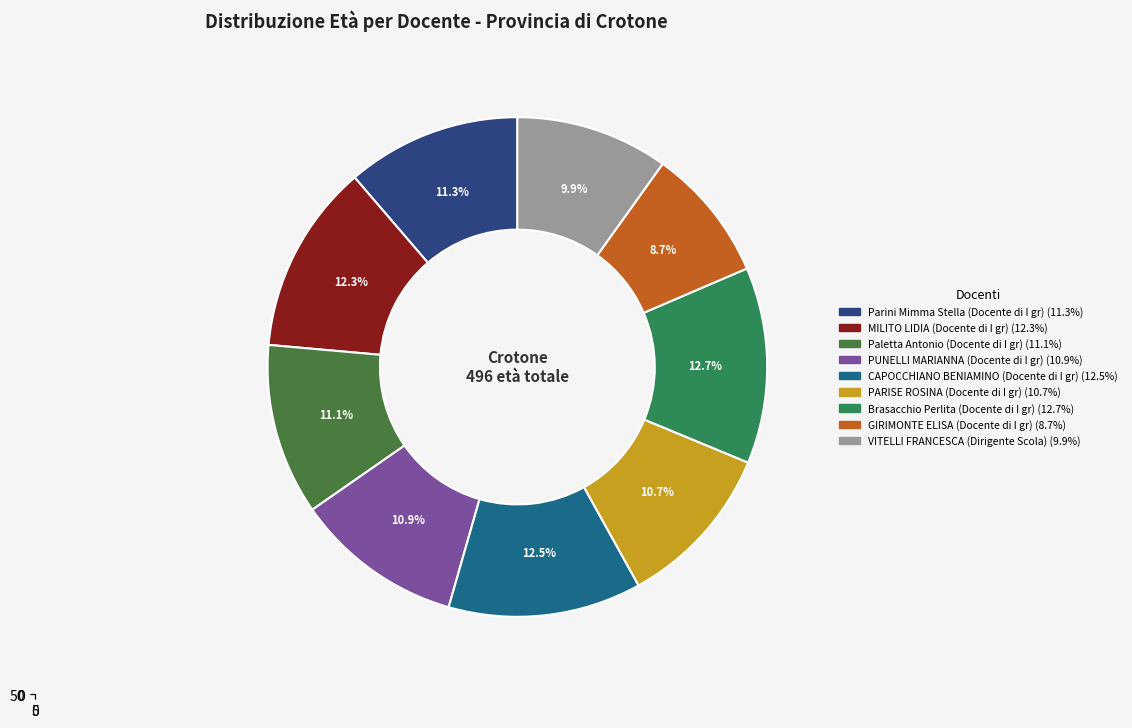

Do CAPOCCHIANO BENIAMINO and Paletta Antonio together represent more than half of the pie?

No